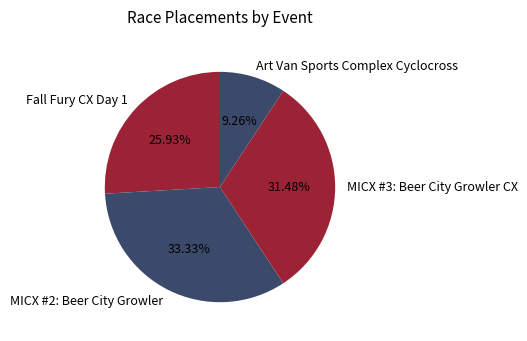

Is Fall Fury CX Day 1 the majority of the pie?

No